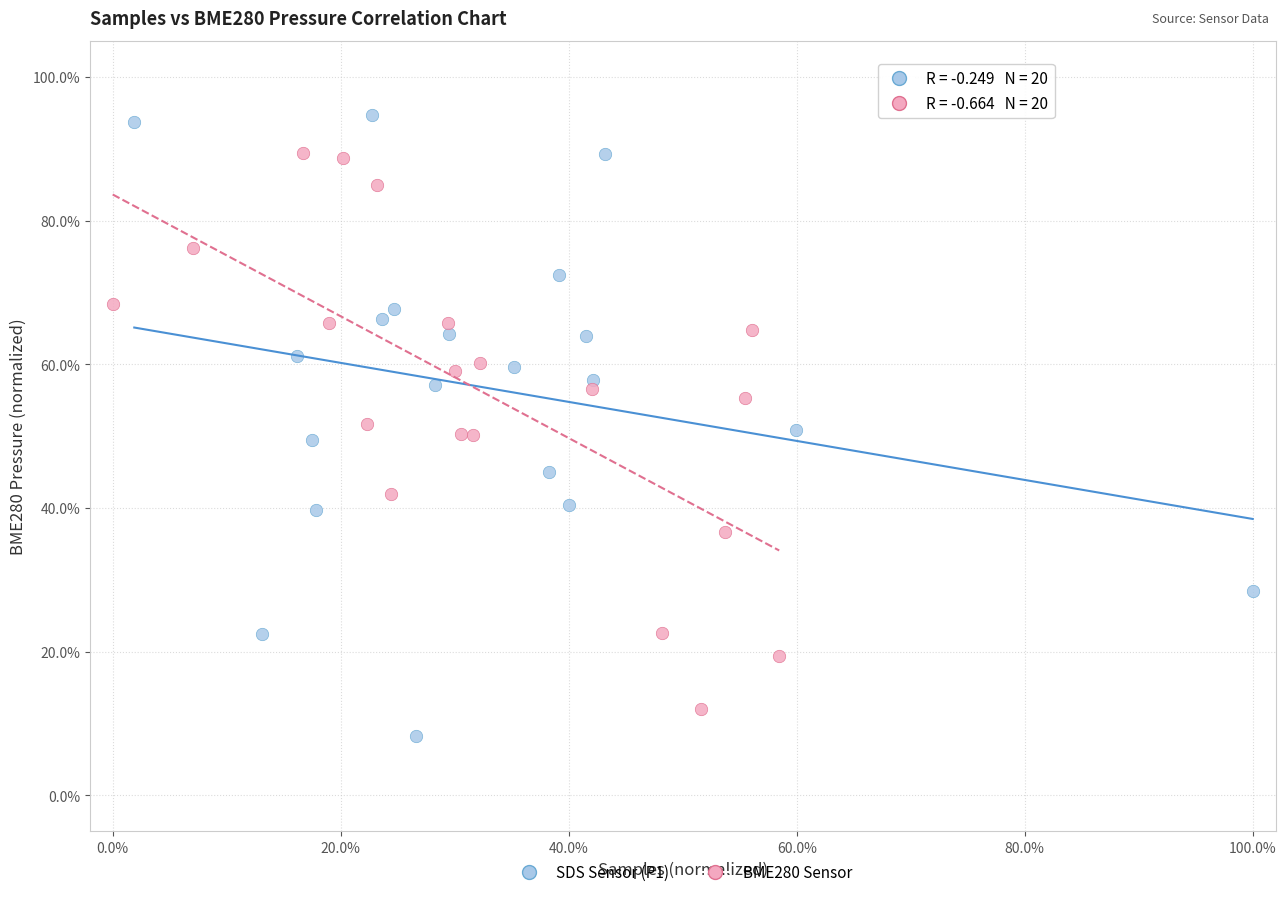

Which series has the largest Y range (max minus min)?

SDS Sensor (P1)